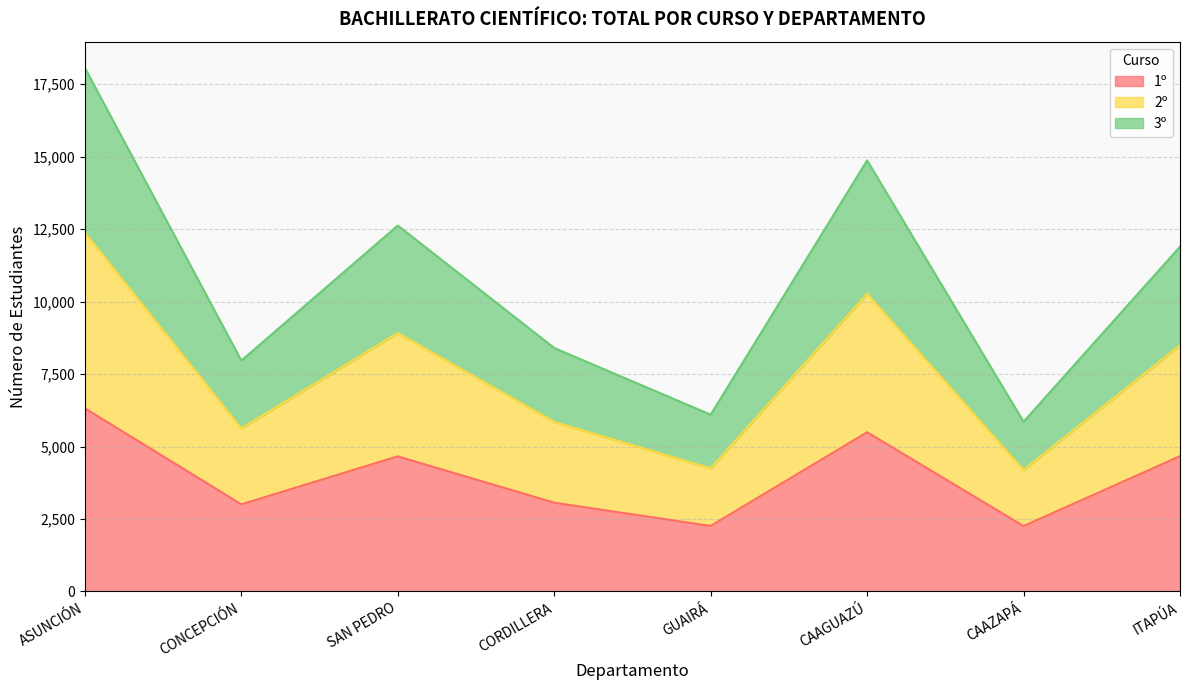

Rank the categories by 2º value from highest to lowest.

ASUNCIÓN, CAAGUAZÚ, SAN PEDRO, ITAPÚA, CORDILLERA, CONCEPCIÓN, GUAIRÁ, CAAZAPÁ